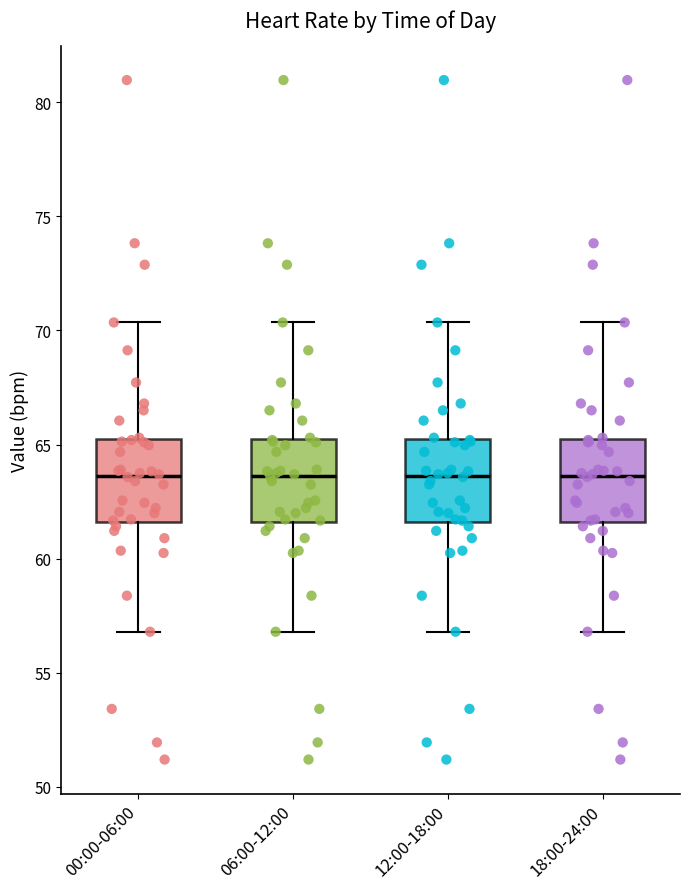

Reading left to right, transcribe this box plot: for each box, give where its median line is, the range the box spans, and where its two whiskers end, as read against the y-axis. The values are not printed on the chart, so give them approximately, as read against the axis.

00:00-06:00: median 63.5, box 61.5 to 65.0, whiskers 57.0 to 70.5
06:00-12:00: median 63.5, box 61.5 to 65.0, whiskers 57.0 to 70.5
12:00-18:00: median 63.5, box 61.5 to 65.0, whiskers 57.0 to 70.5
18:00-24:00: median 63.5, box 61.5 to 65.0, whiskers 57.0 to 70.5